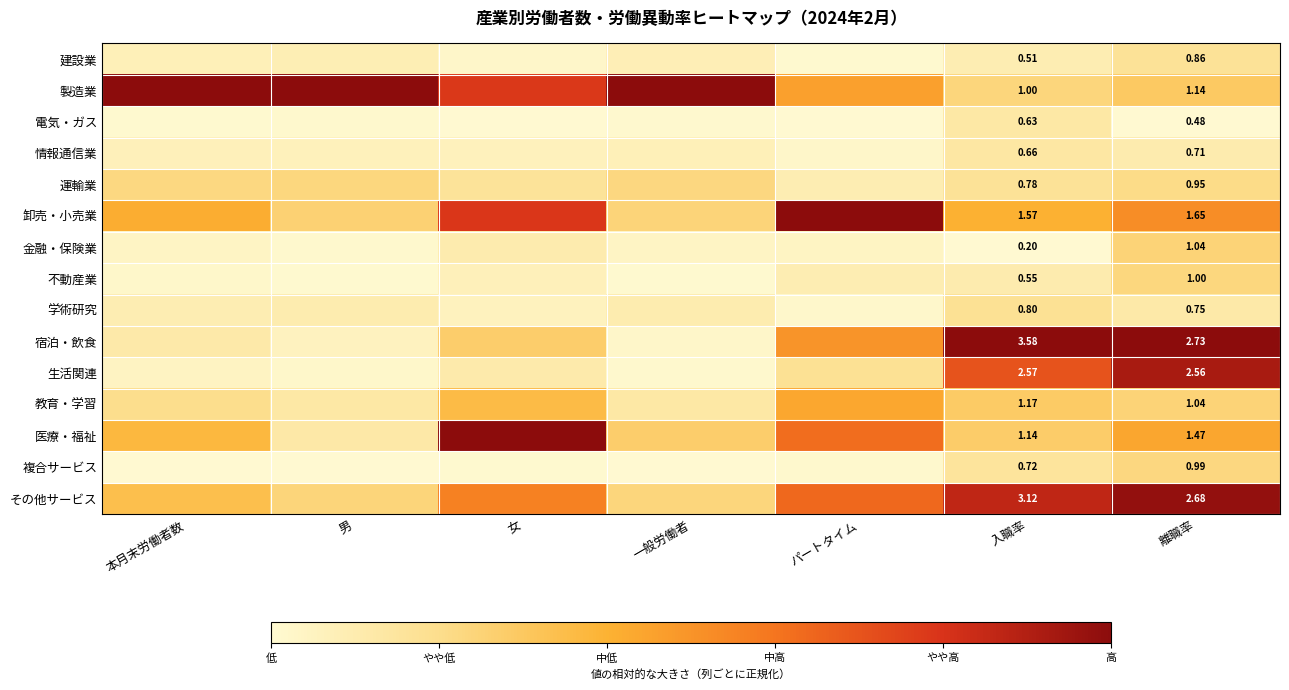

What is the average value of the 生活関連 series?

0.3